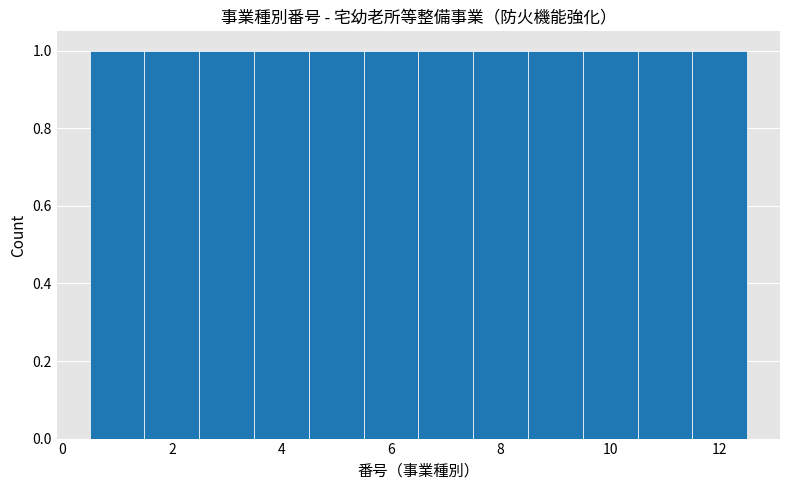

How tall is the bar that spans 11.5 to 12.5 on the x-axis? Neither the bar edges nor the heights are printed on the chart, so give them approximately, as read against the axes.

1